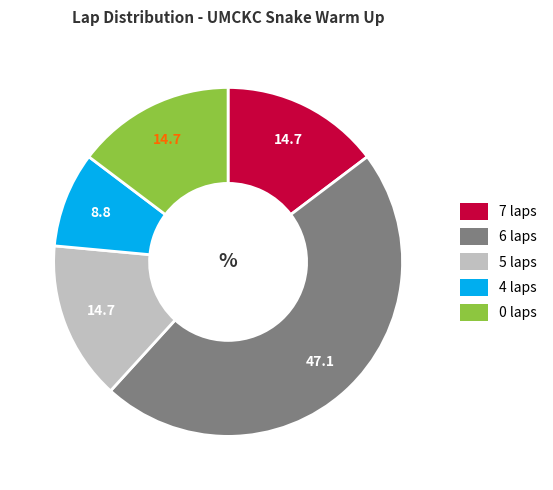

Is there any slice that represents more than half of the pie?

No